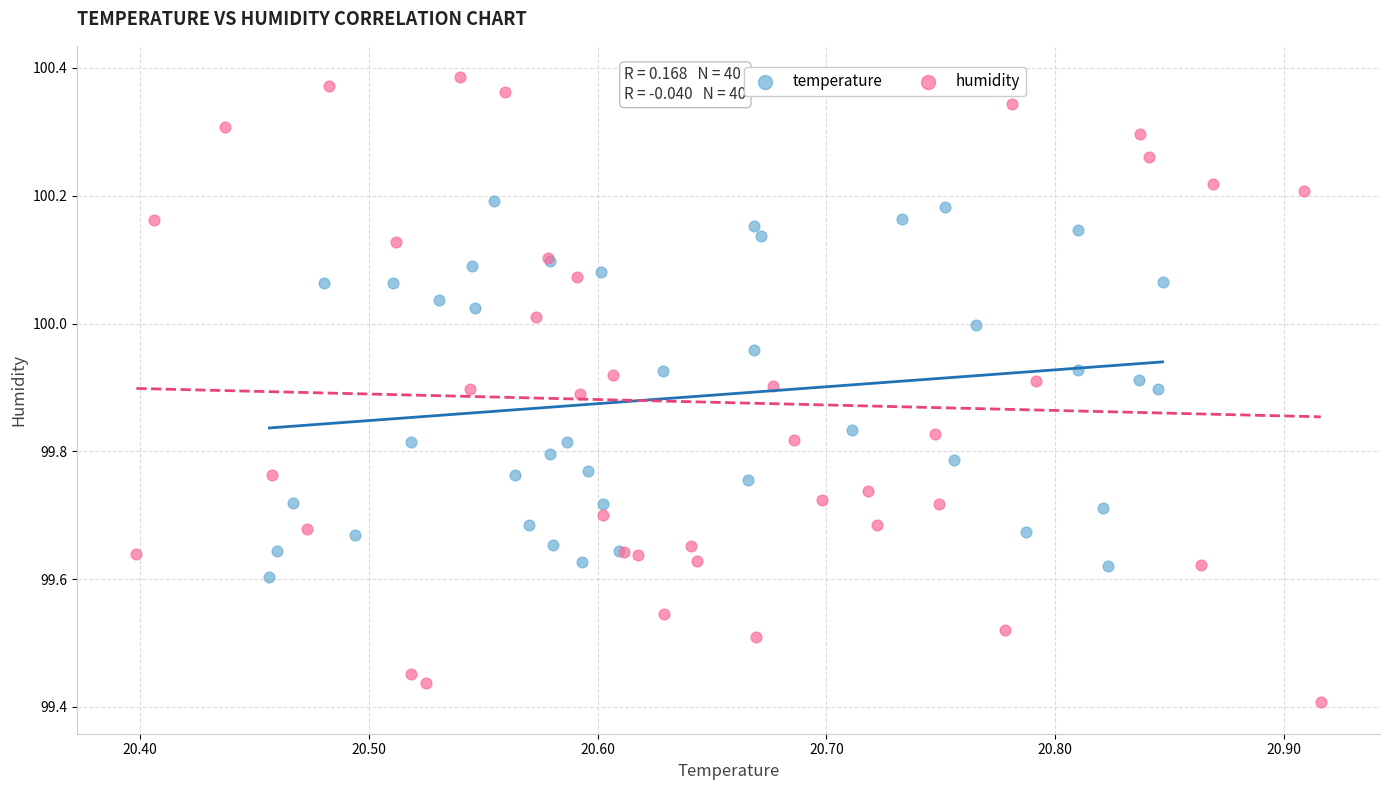

Which series contains the highest Y value?

humidity